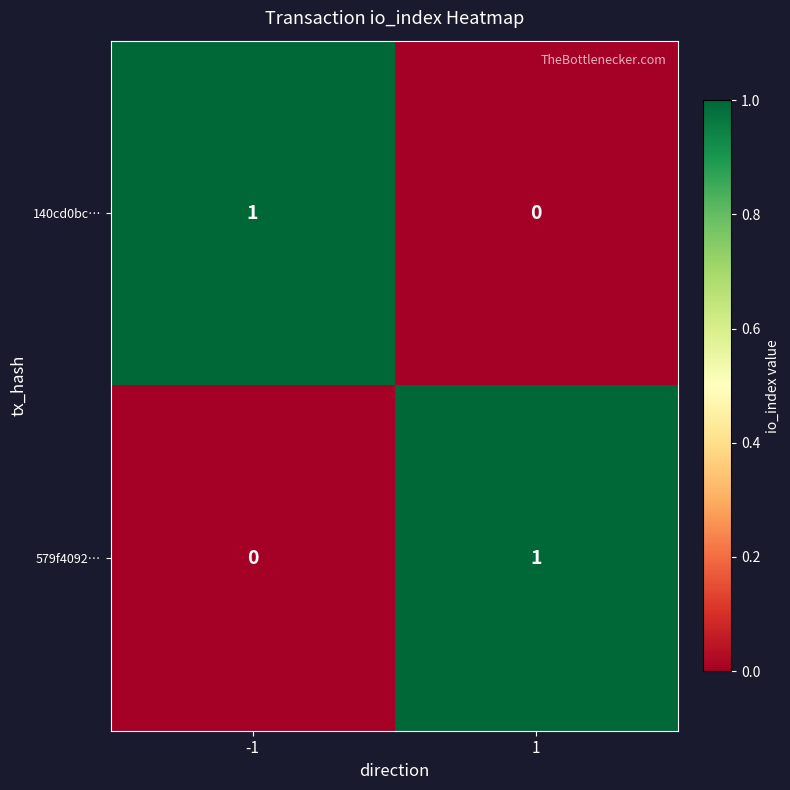

Count the number of data series in this chart.

2